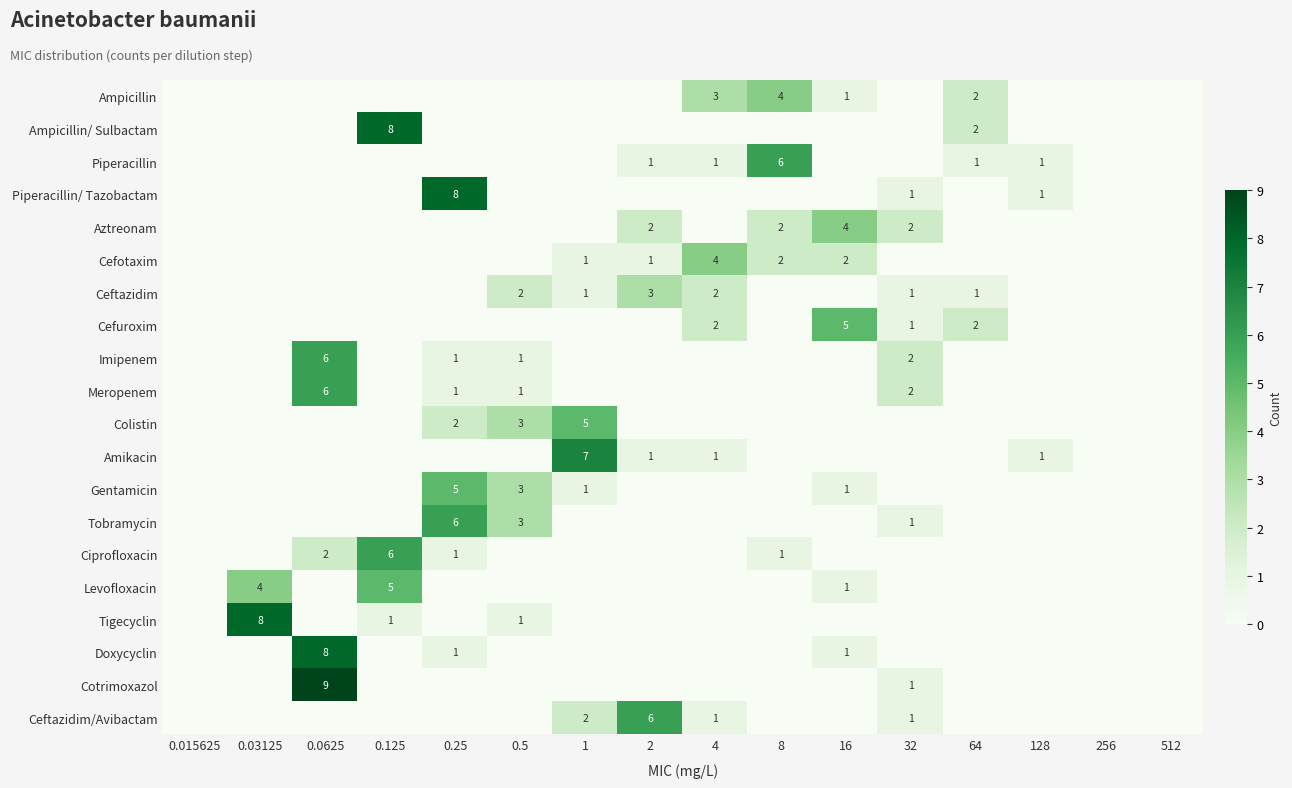

At which category does the chart reach its minimum across all series?

0.015625